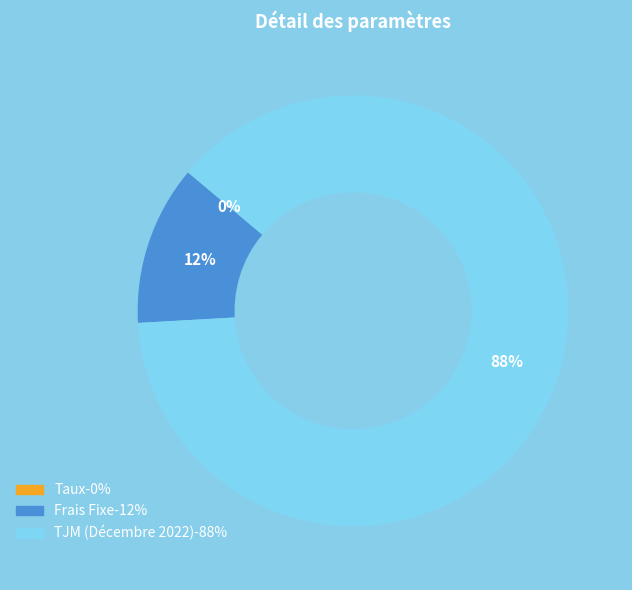

Does any single category account for the majority?

Yes